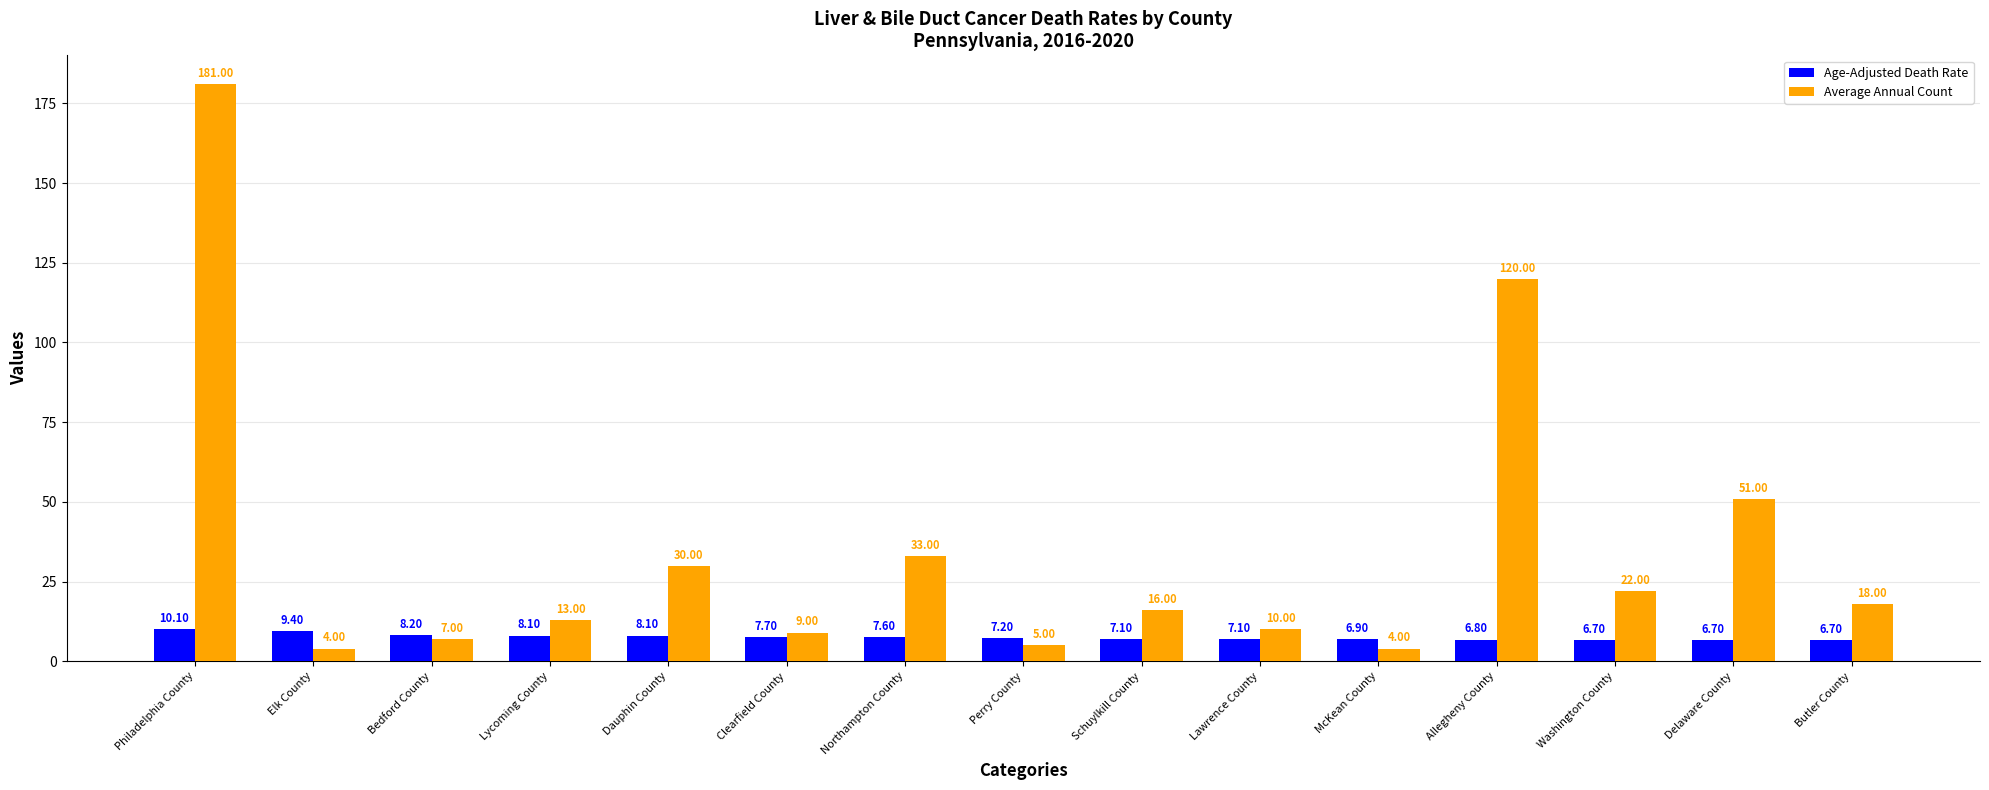

Reading right to left, extract all data points from this chart.

Age-Adjusted Death Rate: Butler County=6.7	Delaware County=6.7	Washington County=6.7	Allegheny County=6.8	McKean County=6.9	Lawrence County=7.1	Schuylkill County=7.1	Perry County=7.2	Northampton County=7.6	Clearfield County=7.7	Dauphin County=8.1	Lycoming County=8.1	Bedford County=8.2	Elk County=9.4	Philadelphia County=10.1
Average Annual Count: Butler County=18.0	Delaware County=51.0	Washington County=22.0	Allegheny County=120.0	McKean County=4.0	Lawrence County=10.0	Schuylkill County=16.0	Perry County=5.0	Northampton County=33.0	Clearfield County=9.0	Dauphin County=30.0	Lycoming County=13.0	Bedford County=7.0	Elk County=4.0	Philadelphia County=181.0